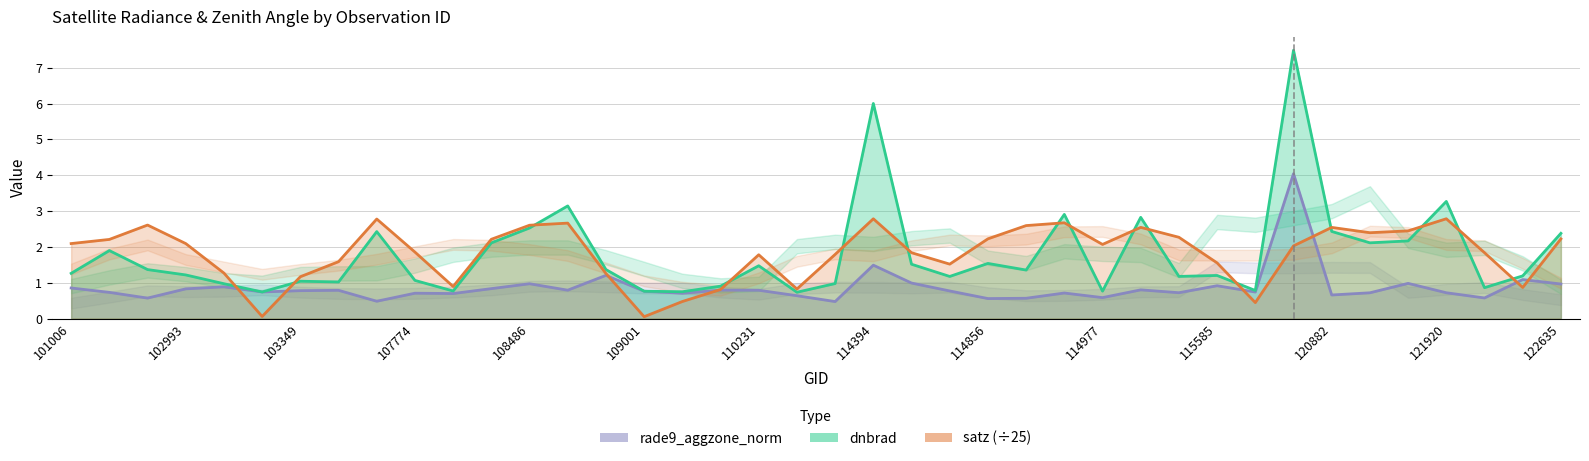

Does the chart display data point markers on the line(s)?

No